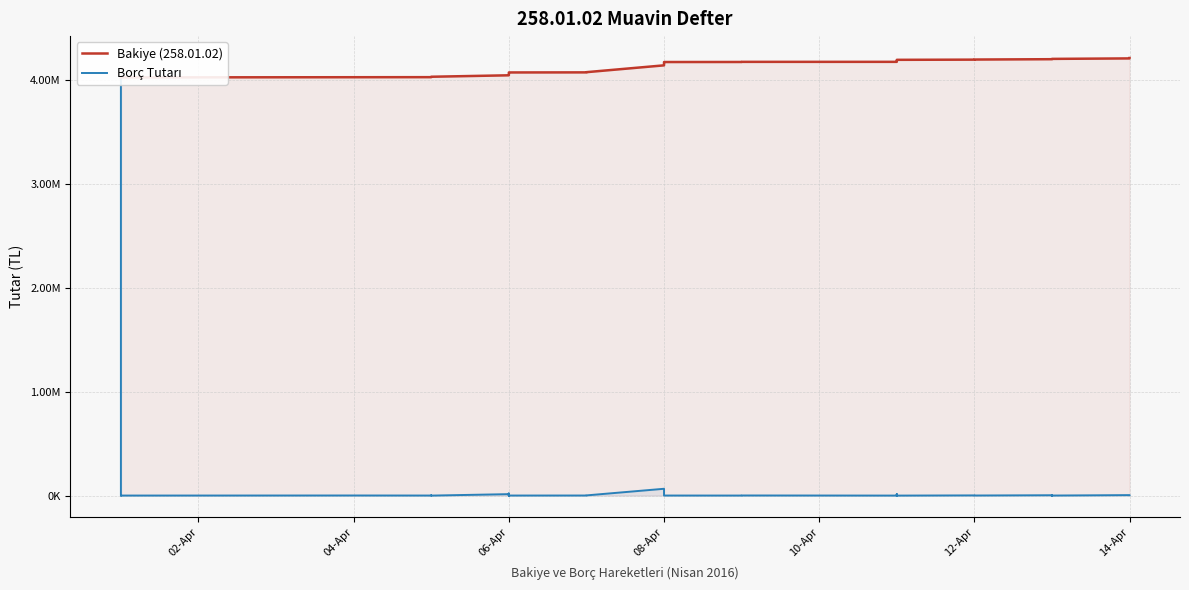

True or false: Bakiye (258.01.02) and Borç Tutarı cross at least once.

False